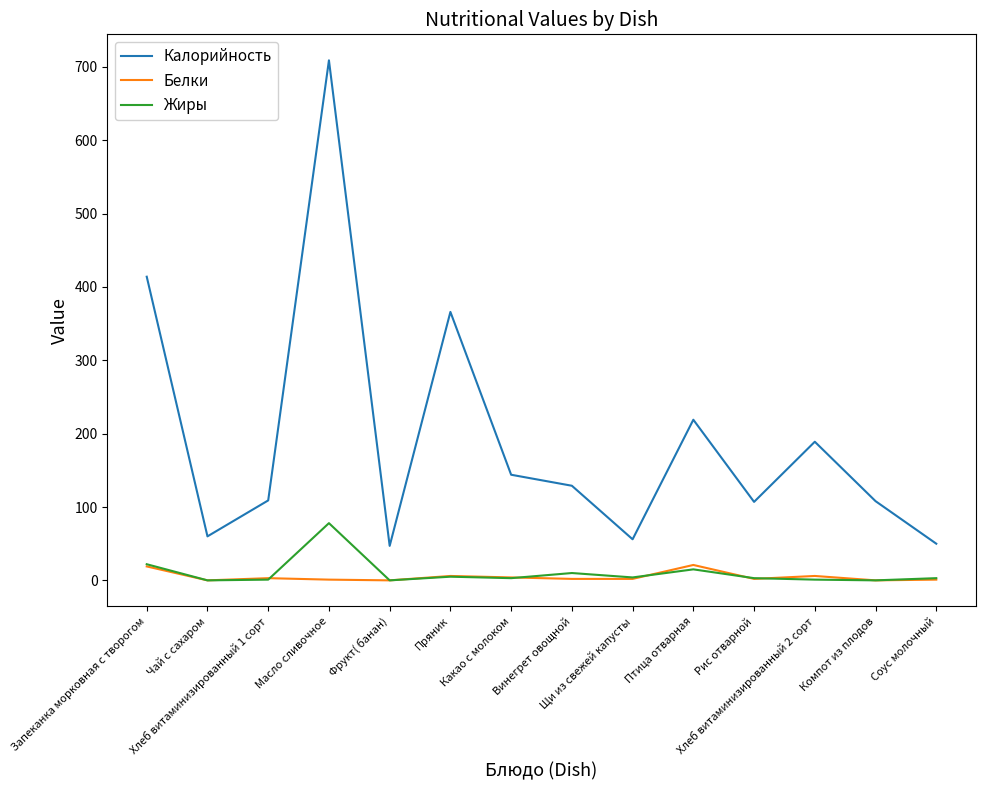

Between Компот из плодов and Соус молочный, which series saw the biggest shift?

Калорийность